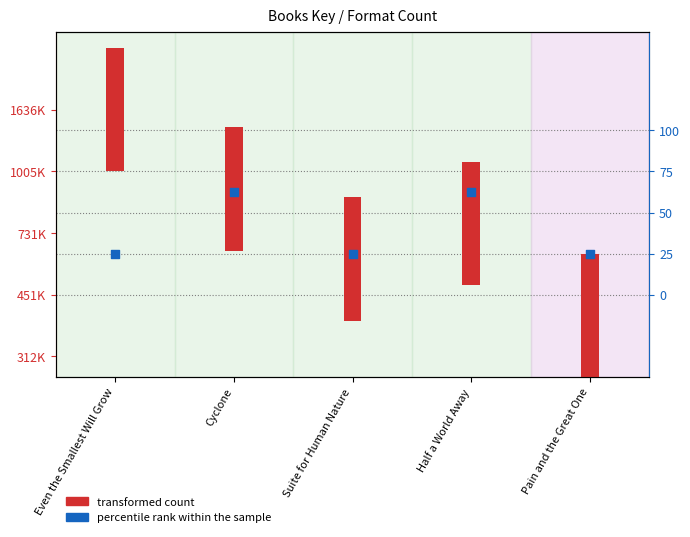

What are all the series names shown in the legend?

transformed count, percentile rank within the sample